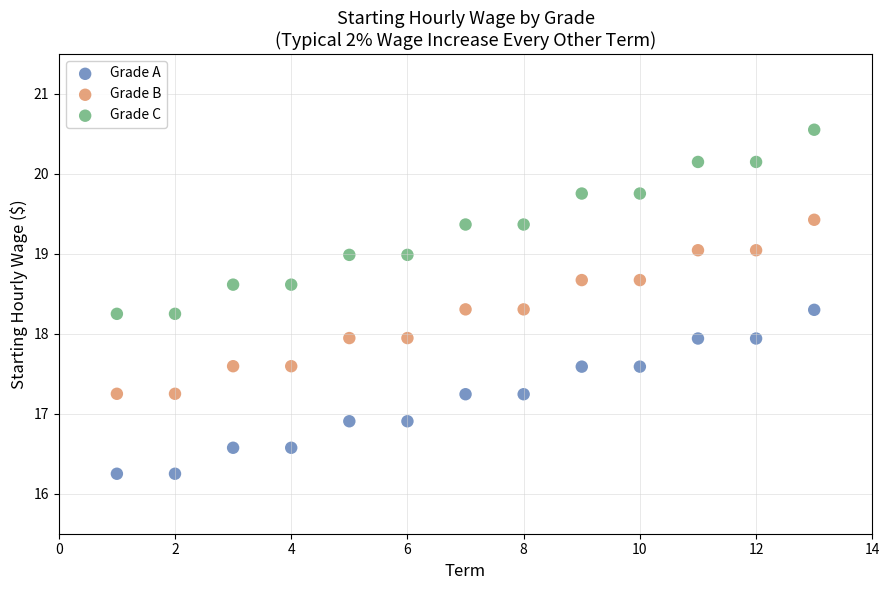

Which series contains the highest Y value?

Grade C